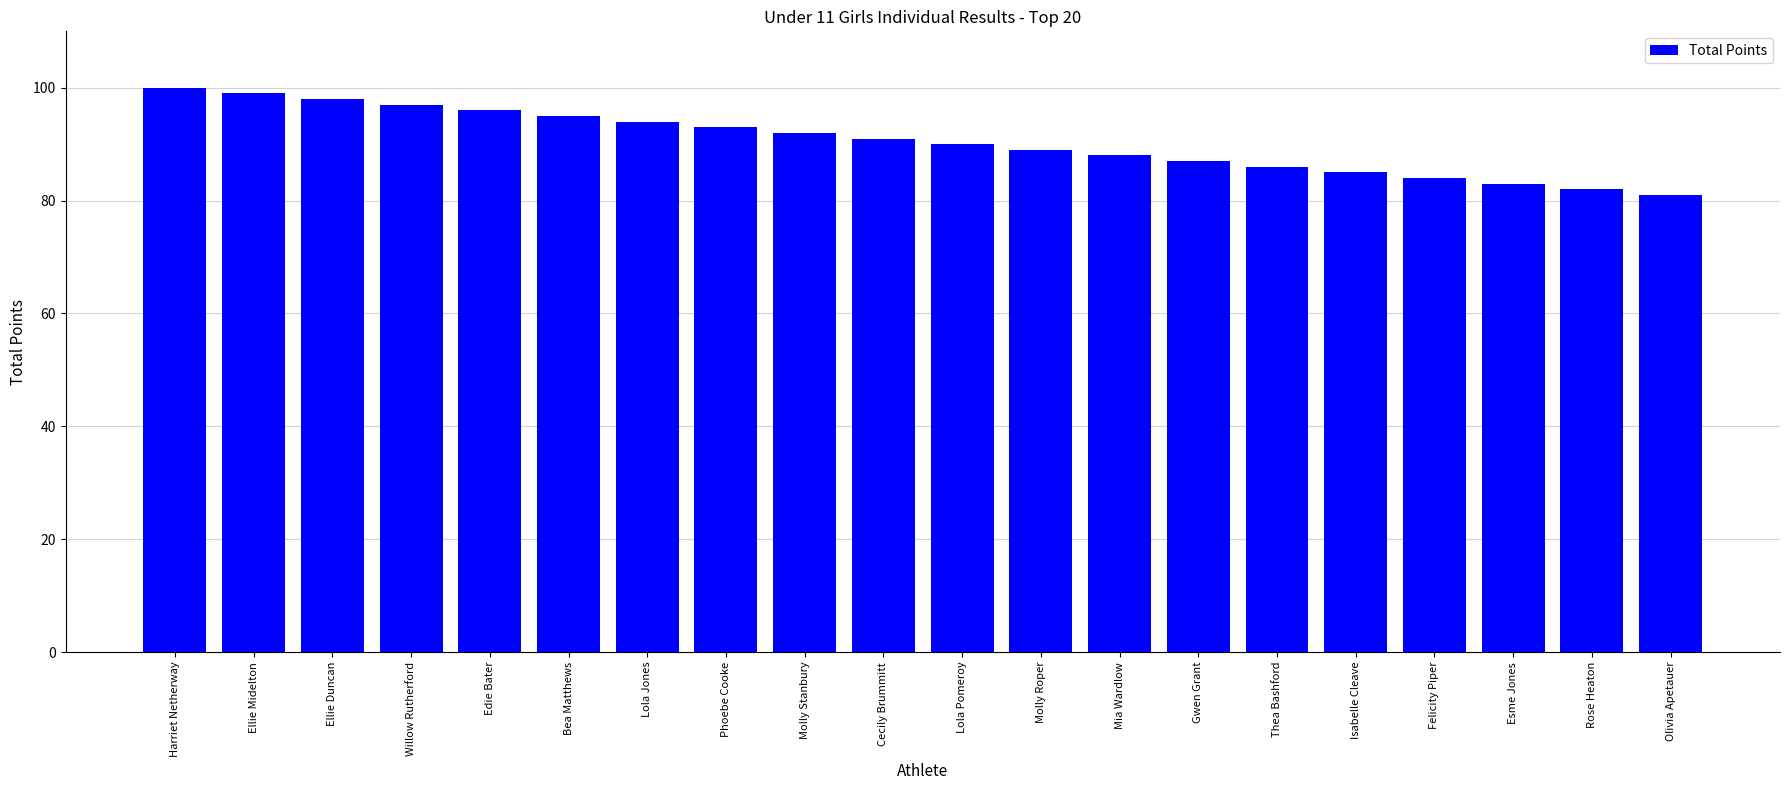

What is the change in value from Ellie Midelton to Gwen Grant?

-12